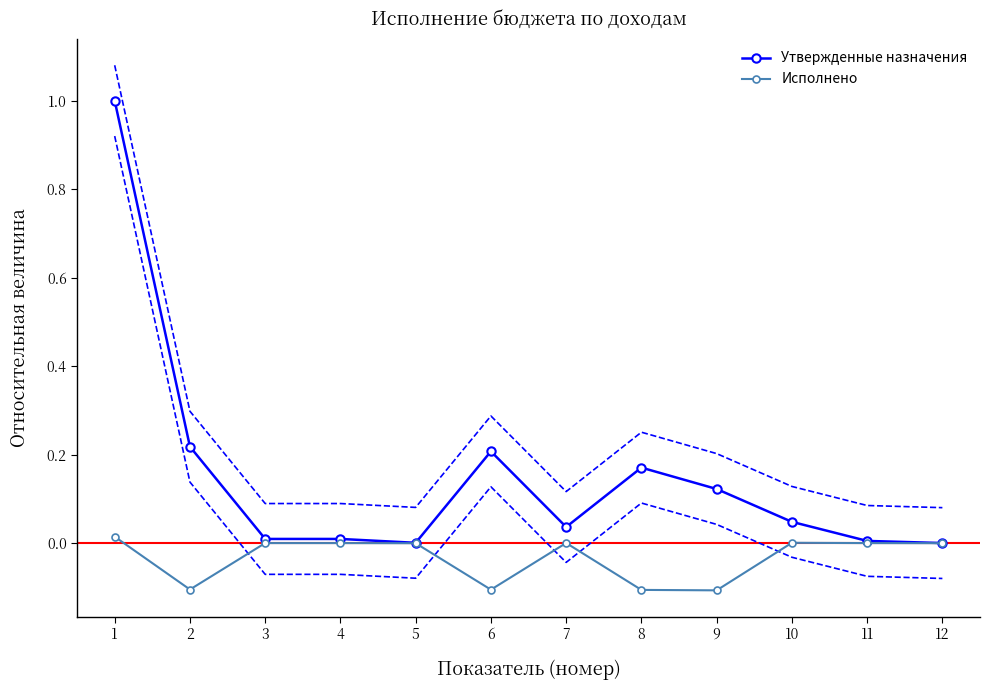

The Утвержденные назначения series shows 0.2 at 2. True or false?

True